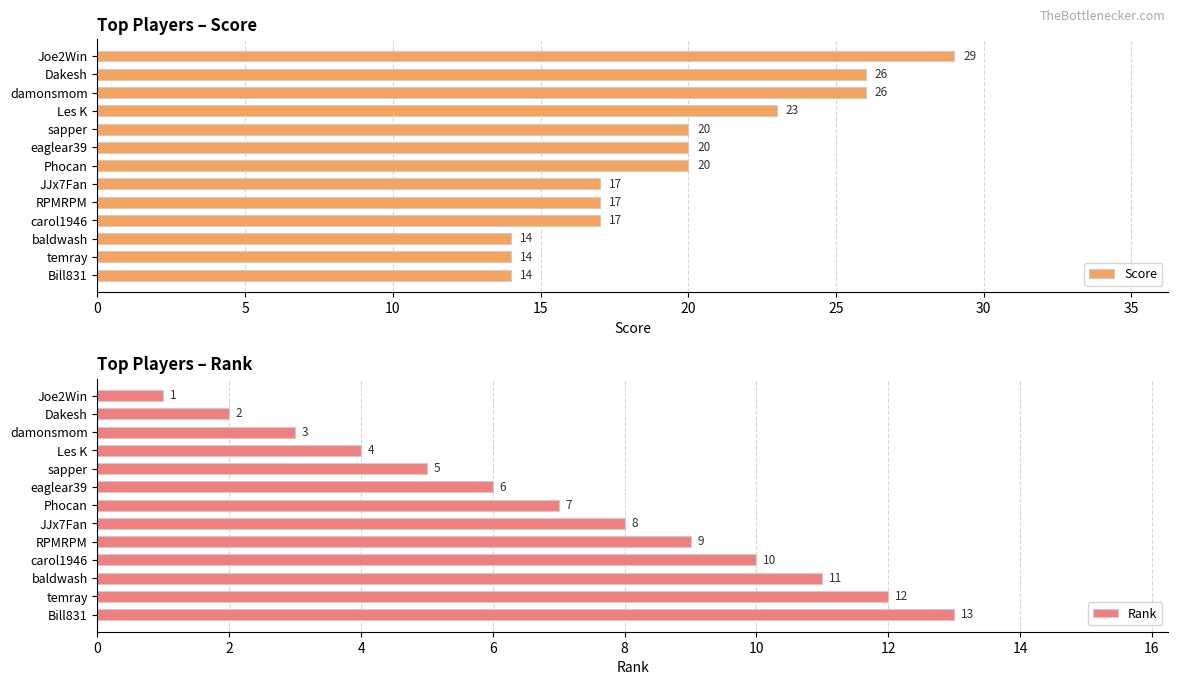

How many data points in Rank are above 7?

6